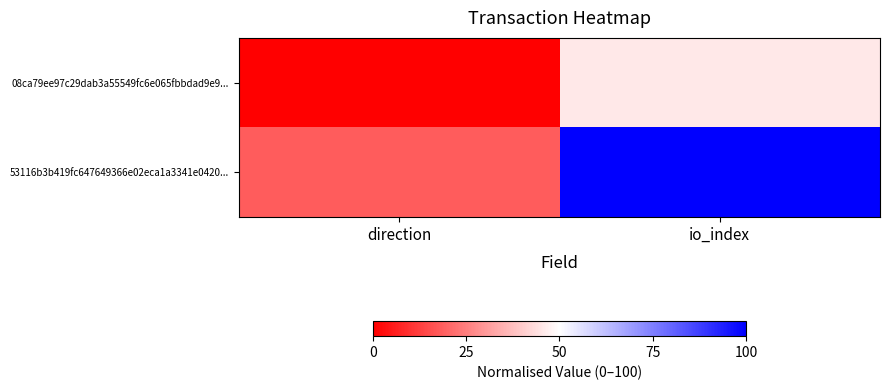

Reading left to right, extract all data points from this chart.

08ca79ee97c29dab3a55549fc6e065fbbdad9e9...: direction=0.0	io_index=45.5
53116b3b419fc647649366e02eca1a3341e0420...: direction=18.2	io_index=100.0